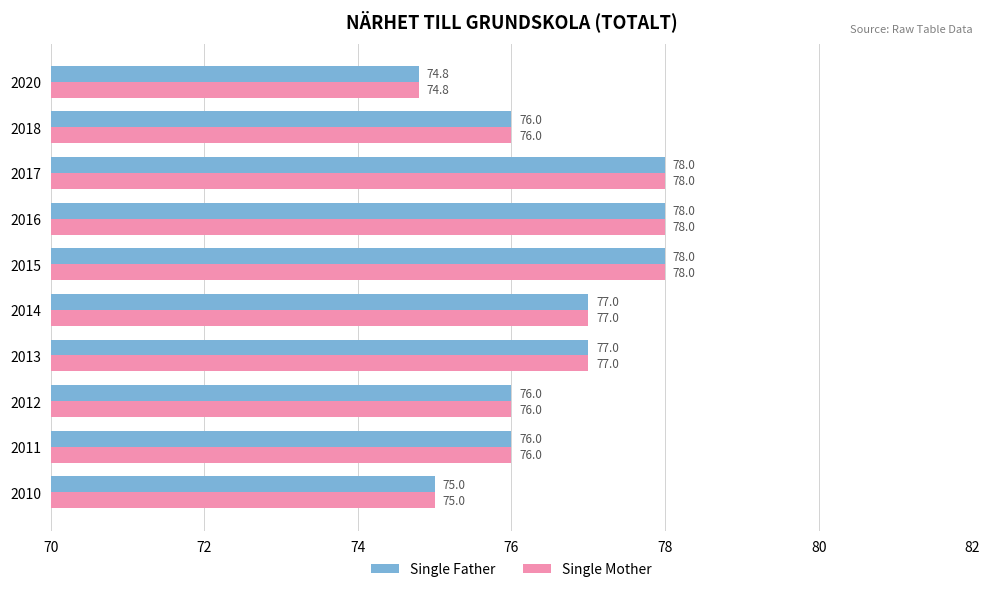

What is the average value of the Single Father series?

76.6